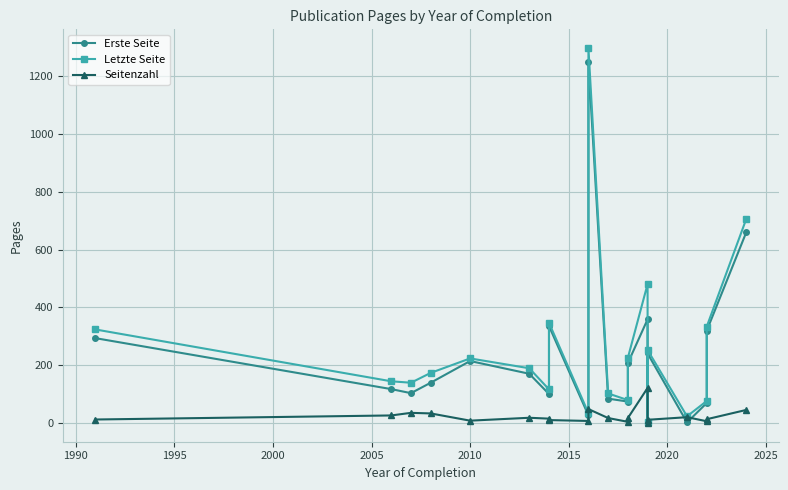

Is it true that Erste Seite equals 96 at 1985?

False